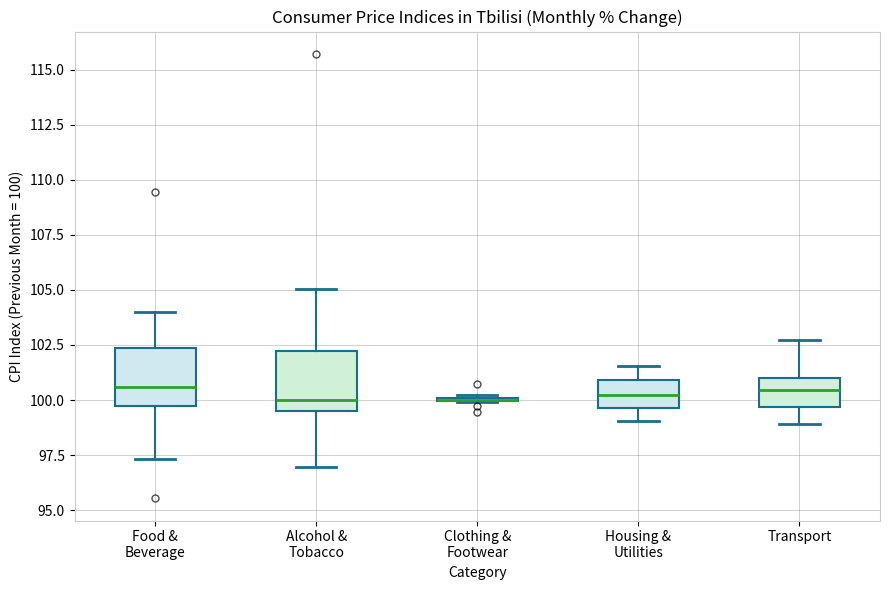

Where does the median line of the box for Housing & Utilities sit on the y-axis? The values are not printed on the chart, so give them approximately, as read against the axis.

100.0